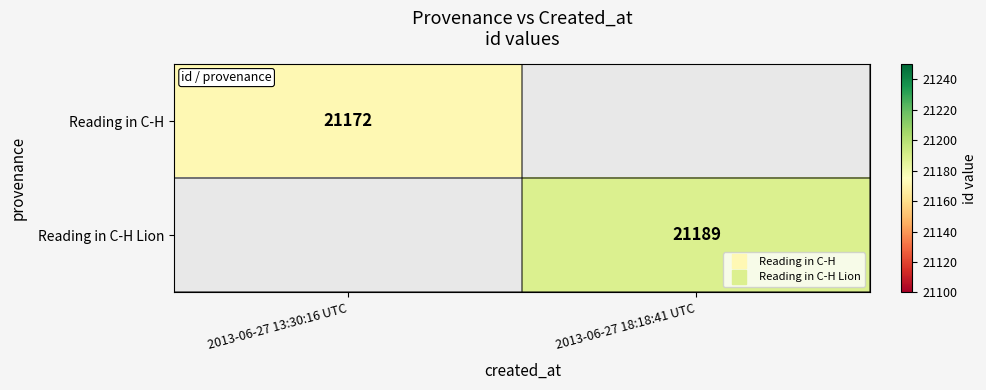

At how many categories does at least one series exceed 19424?

2